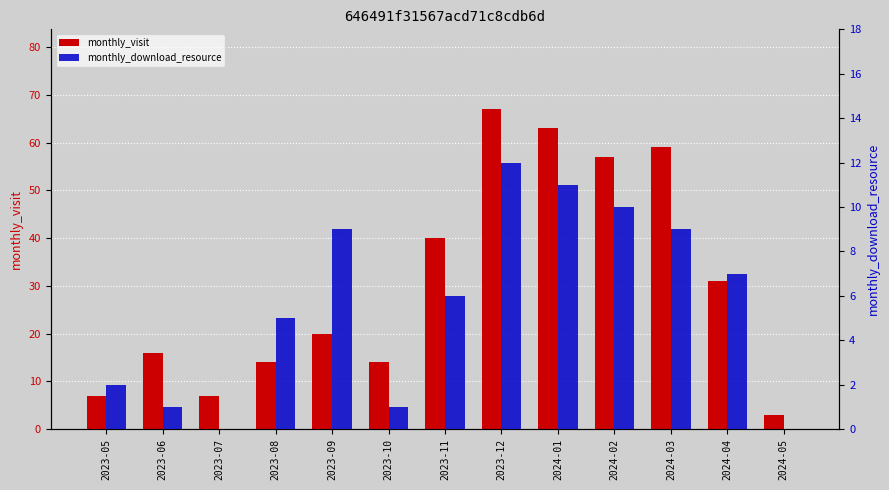

At which label does monthly_download_resource first exceed 6?

2023-09